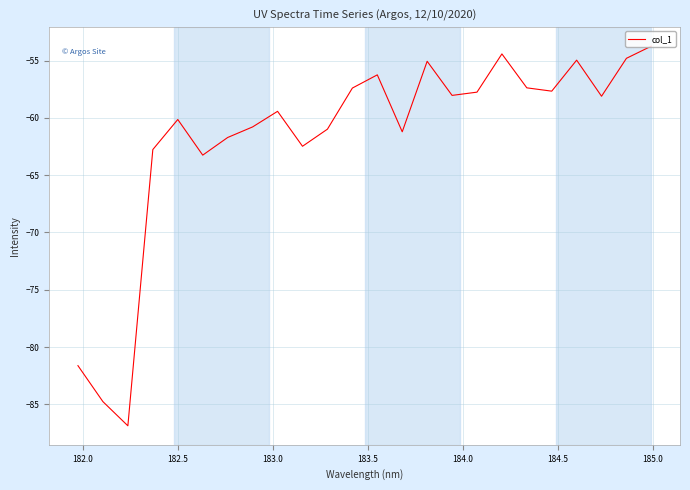

What is the minimum value shown in the chart?

-86.9